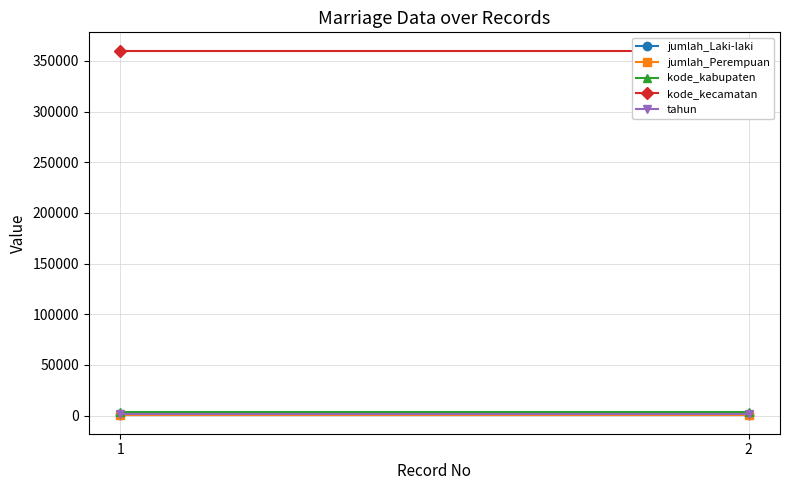

What is the minimum value shown in the chart?

165